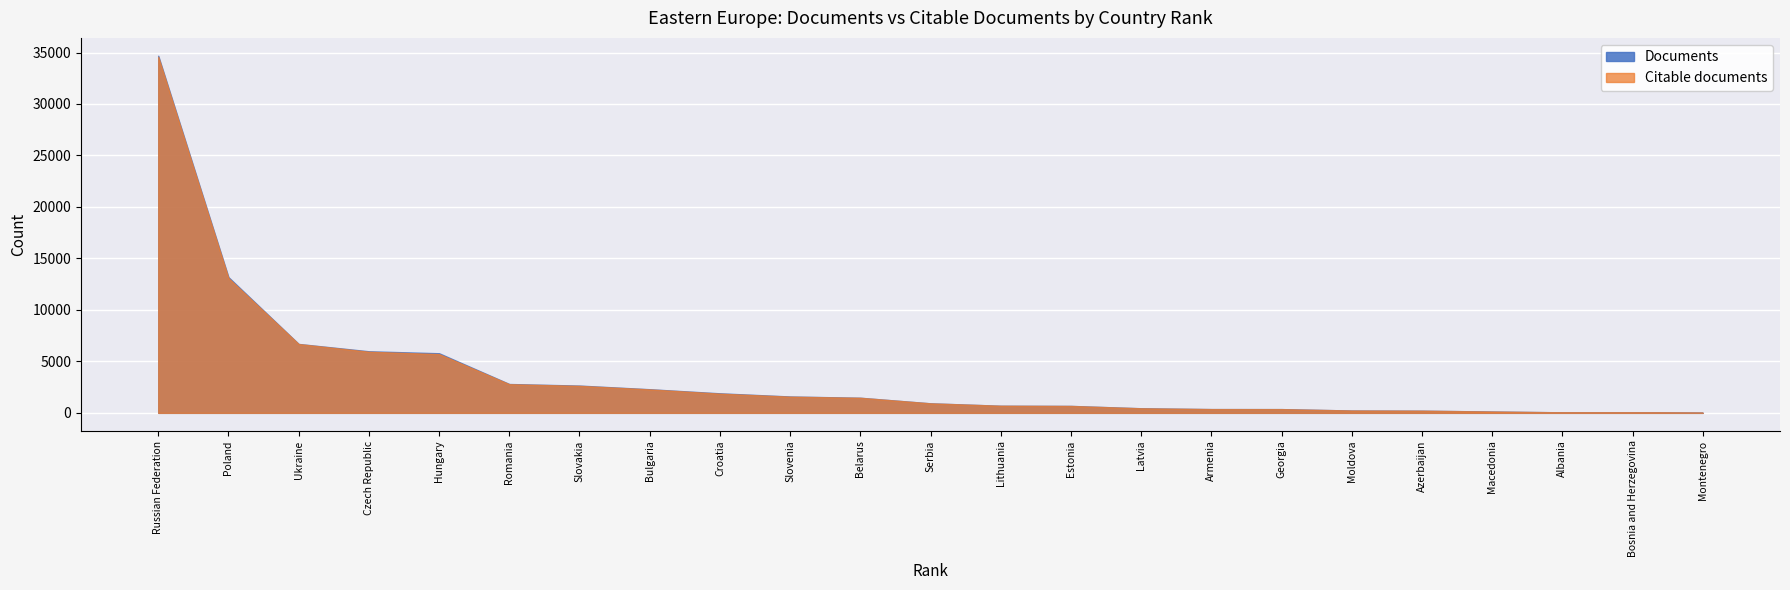

The value of Citable documents at 5 is 5709. True or false?

True